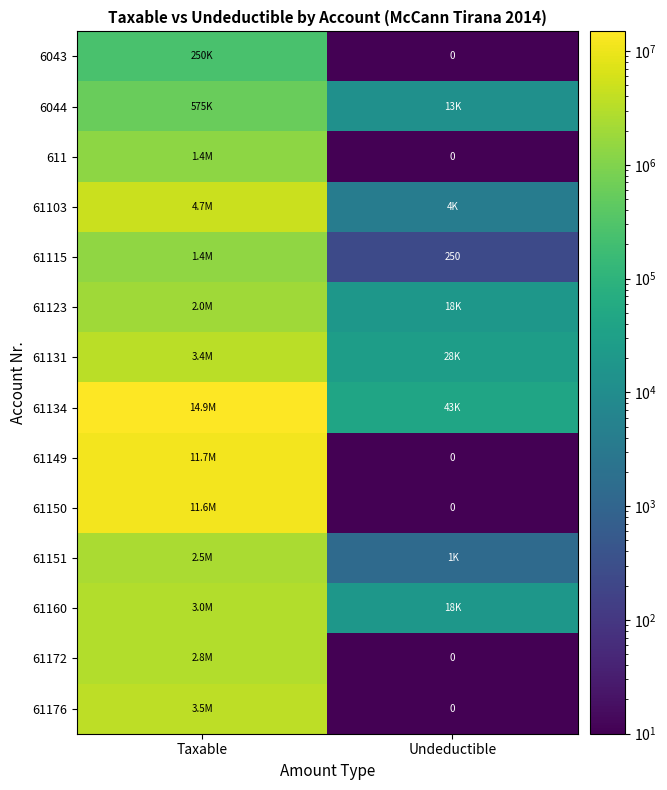

Which category has the lowest value across all series?

Undeductible